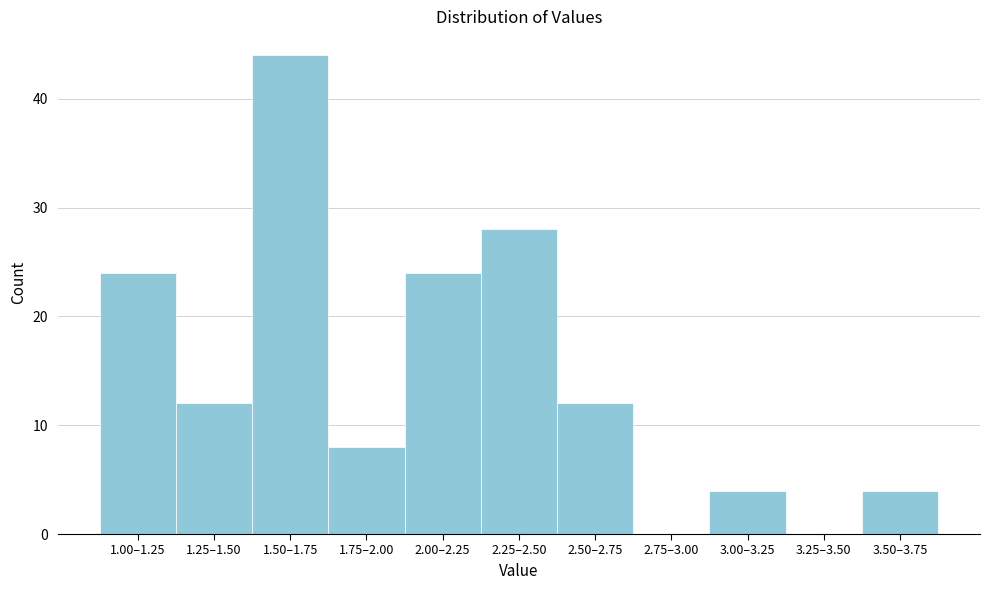

Reading left to right, transcribe all the data shown in this chart.

1.00–1.25=24	1.25–1.50=12	1.50–1.75=44	1.75–2.00=8	2.00–2.25=24	2.25–2.50=28	2.50–2.75=12	2.75–3.00=0	3.00–3.25=4	3.25–3.50=0	3.50–3.75=4